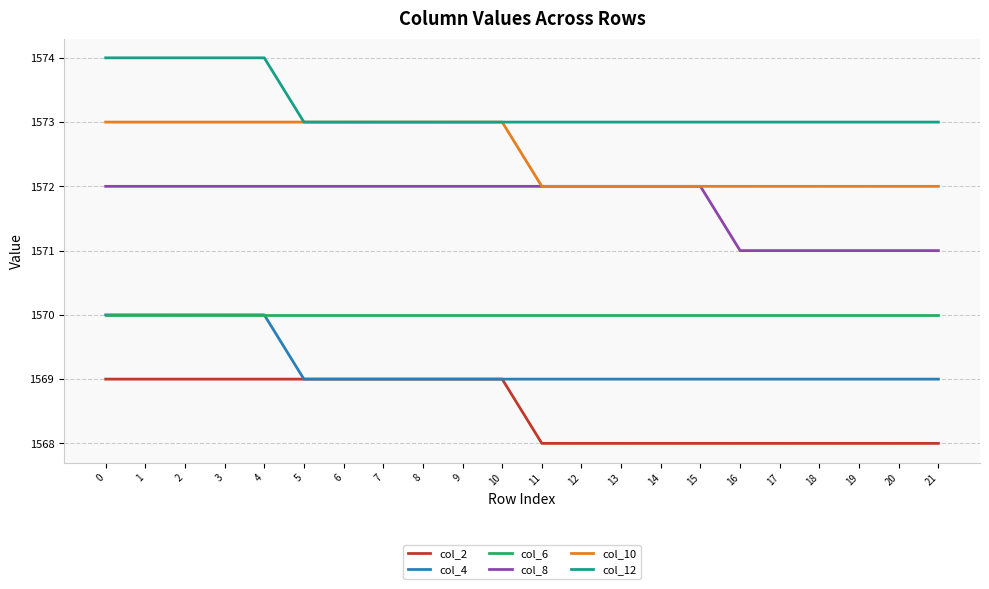

What is the total value across all series at 13?

9424